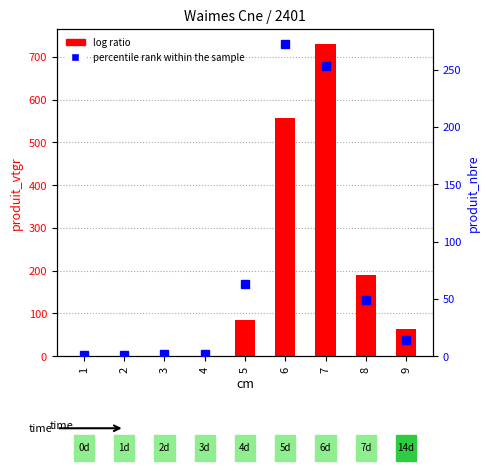

What is the approximate value of produit_nbre at 1?

1.0